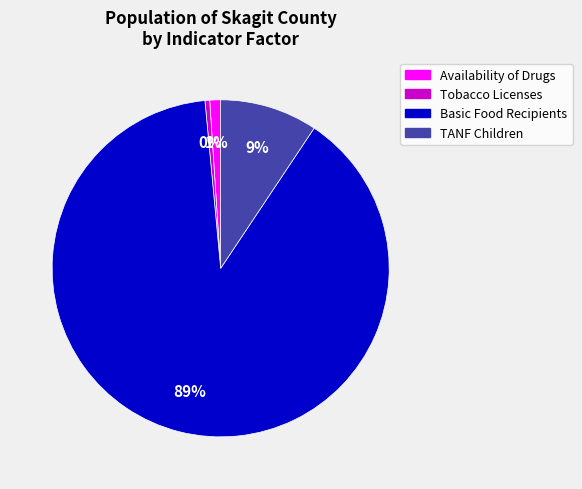

Do Basic Food Recipients and Availability of Drugs together represent more than half of the pie?

Yes